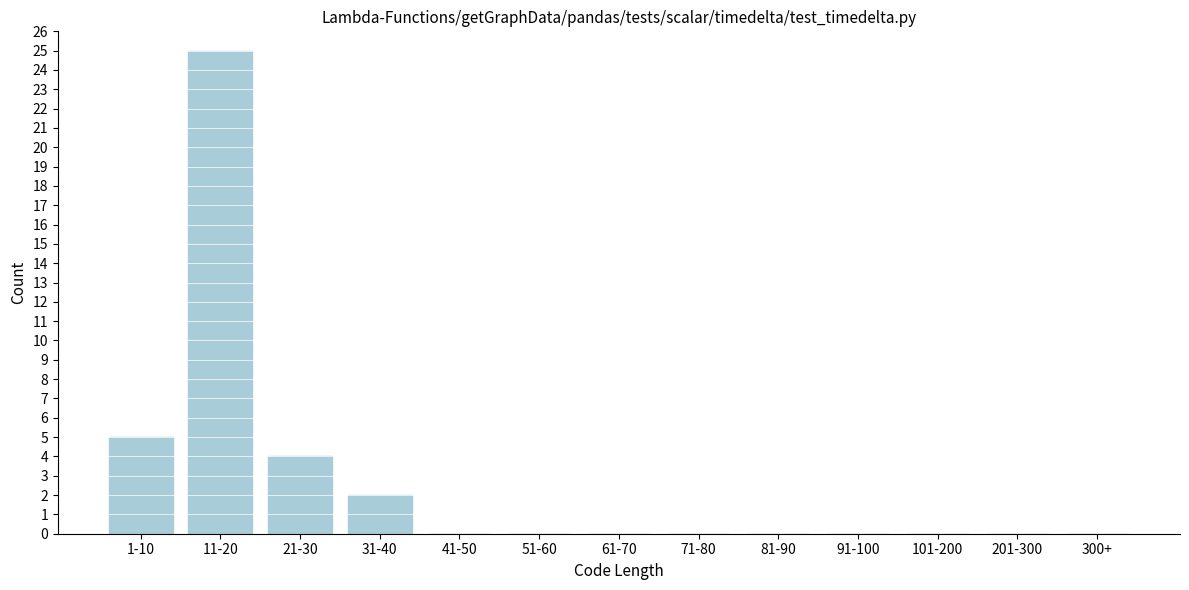

Reading left to right, extract all data points from this chart.

1-10=5	11-20=25	21-30=4	31-40=2	41-50=0	51-60=0	61-70=0	71-80=0	81-90=0	91-100=0	101-200=0	201-300=0	300+=0